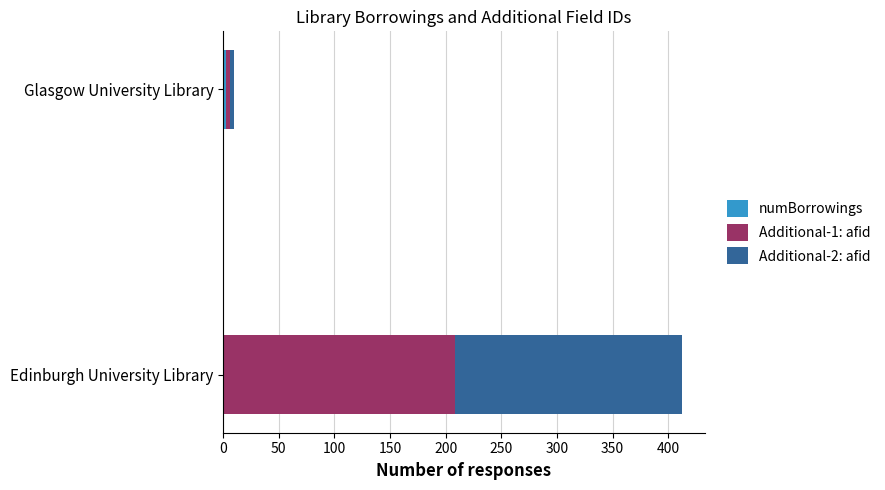

At which category is the sum across all series the highest?

Edinburgh University Library